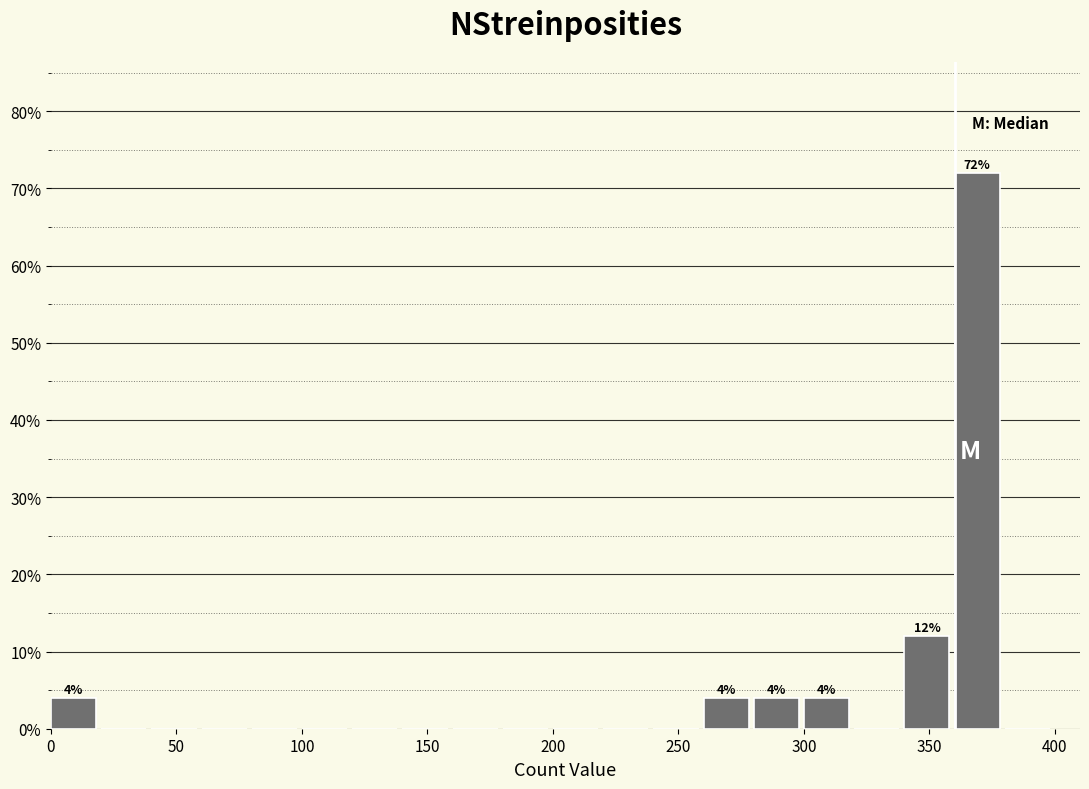

Over which range of the x-axis is the bar tallest?

360 to 380